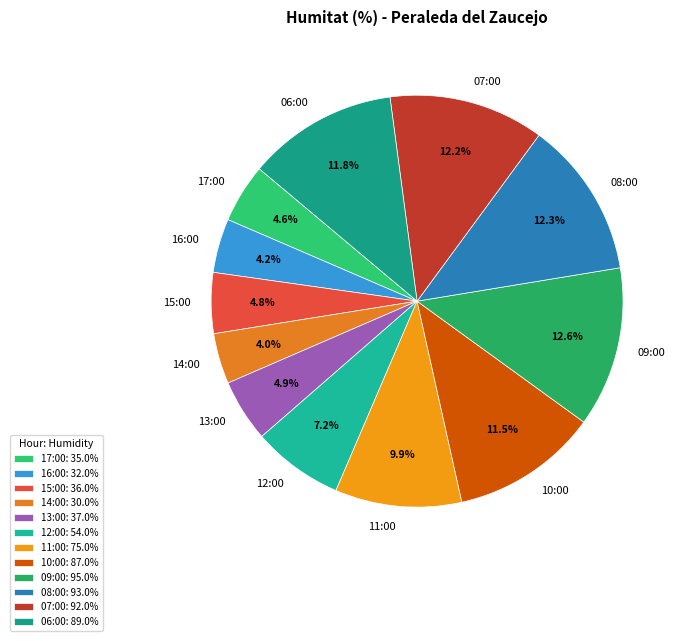

Combined, do 12:00 and 13:00 account for over 50%?

No